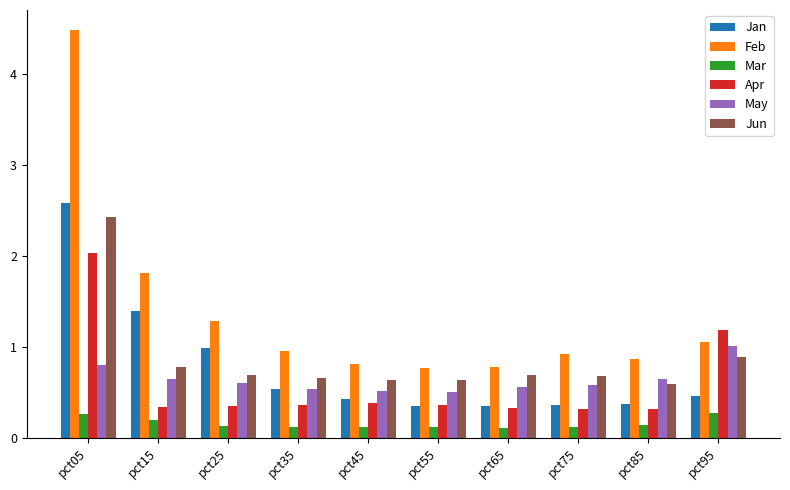

Rank the series by their maximum value, from lowest to highest.

Mar, May, Apr, Jun, Jan, Feb